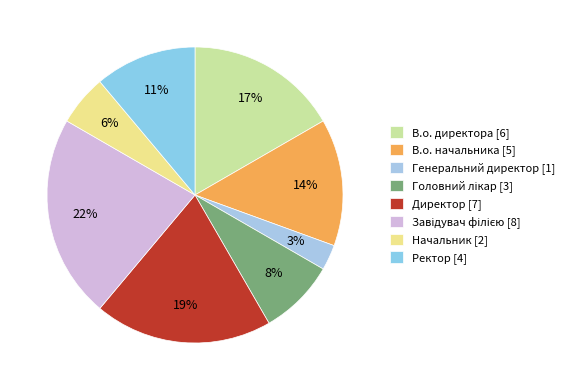

To the nearest percent, what is the average slice percentage?

12%